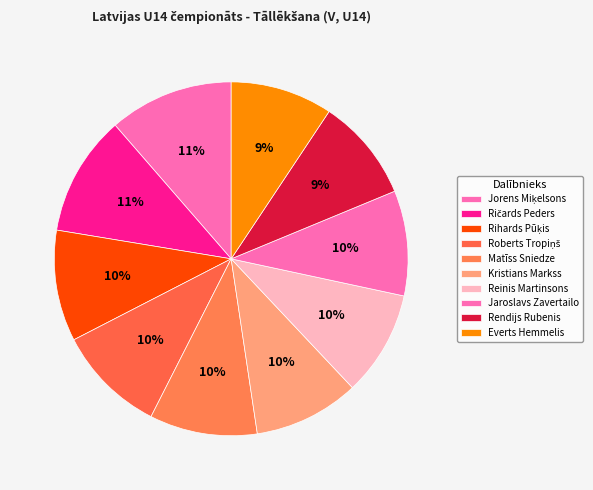

Which slice is the smallest?

Everts Hemmelis